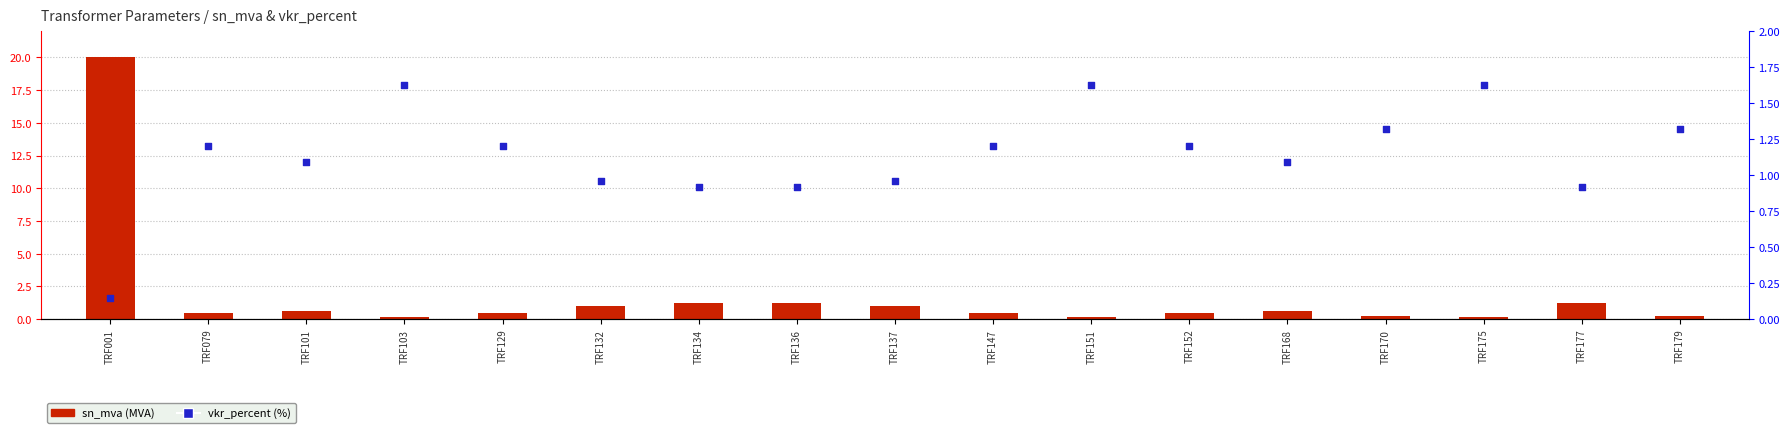

What is the total value across all series at TRF103?

1.8